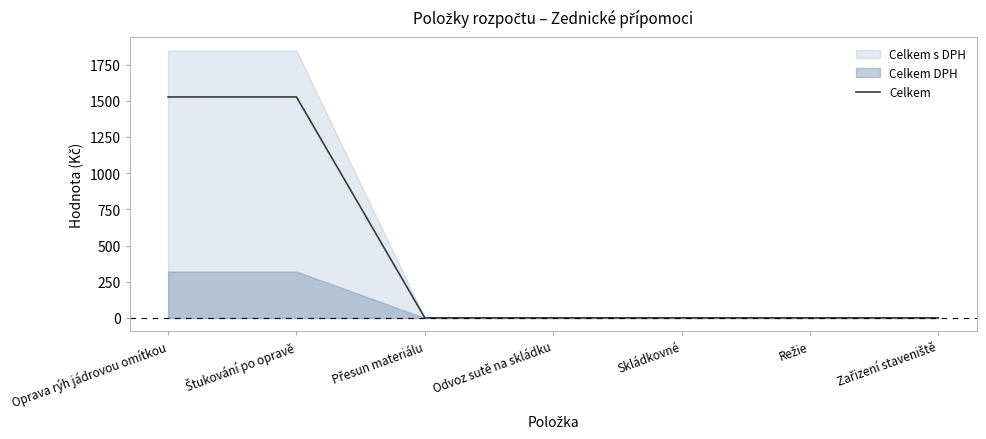

What is the ratio of the value at Přesun materiálu to the value at Skládkovné?

1.0